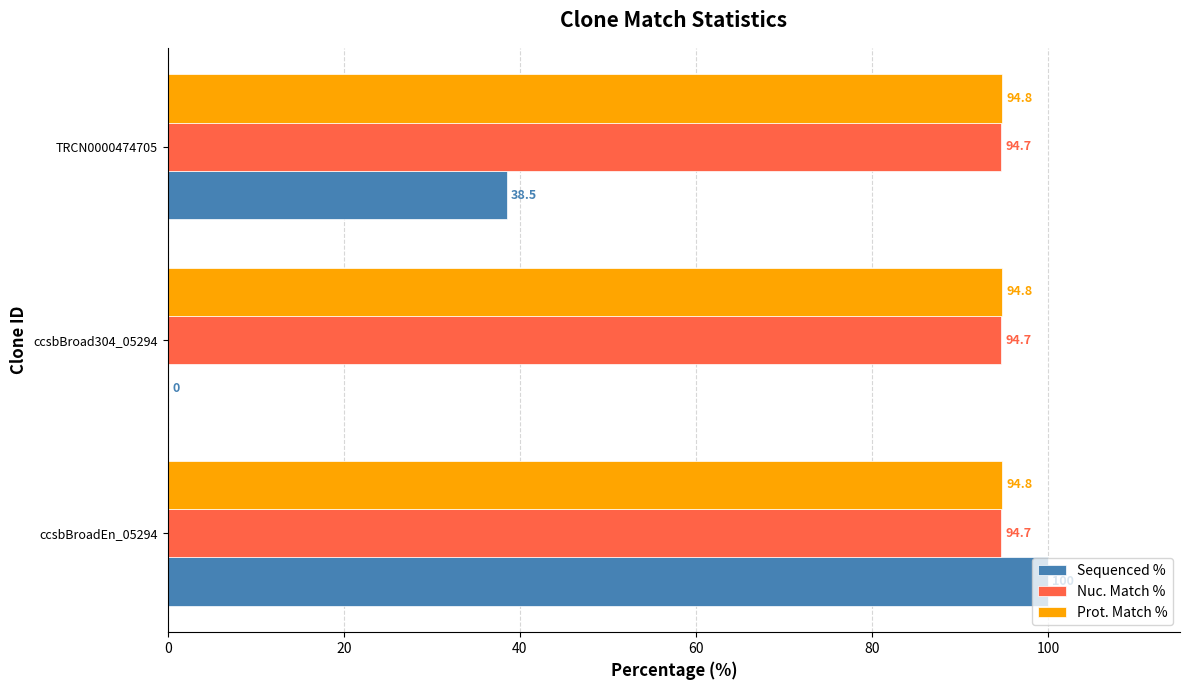

Which series has the largest total across all categories?

Prot. Match %